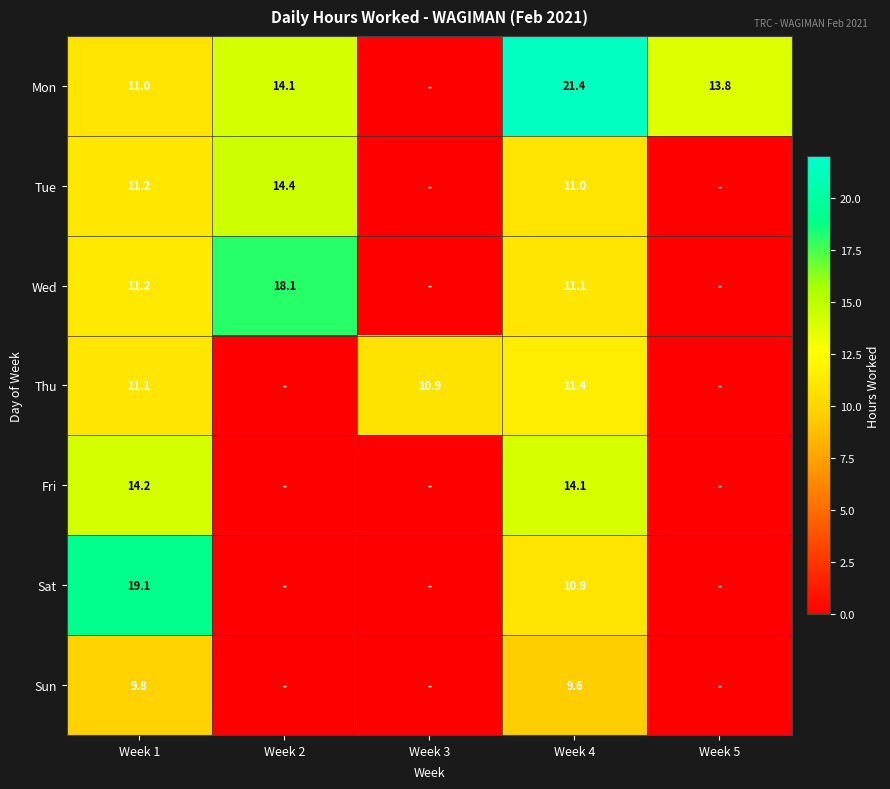

The value of Thu at Week 4 is 15.6. True or false?

False